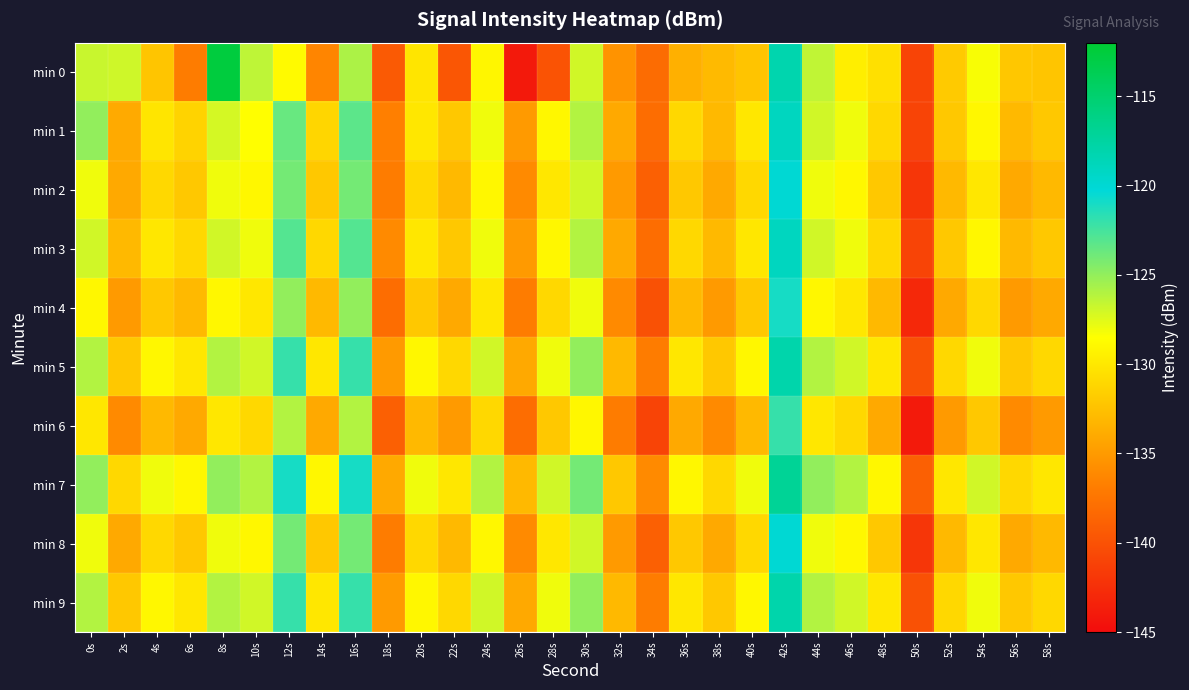

Which label corresponds to the largest value in the chart?

8s